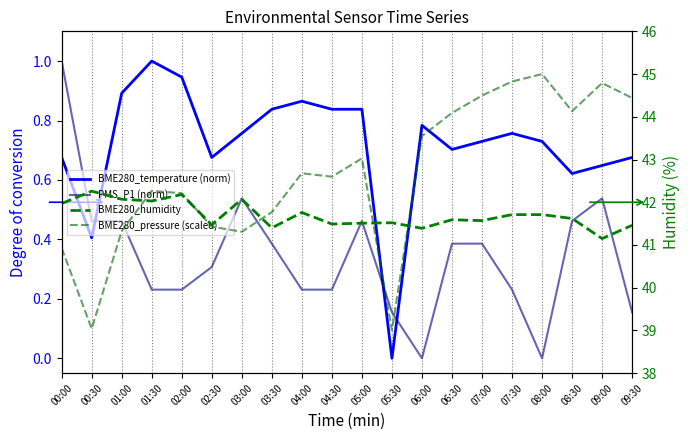

True or false: BME280_humidity has a value of 42.0 at 00:00.

True